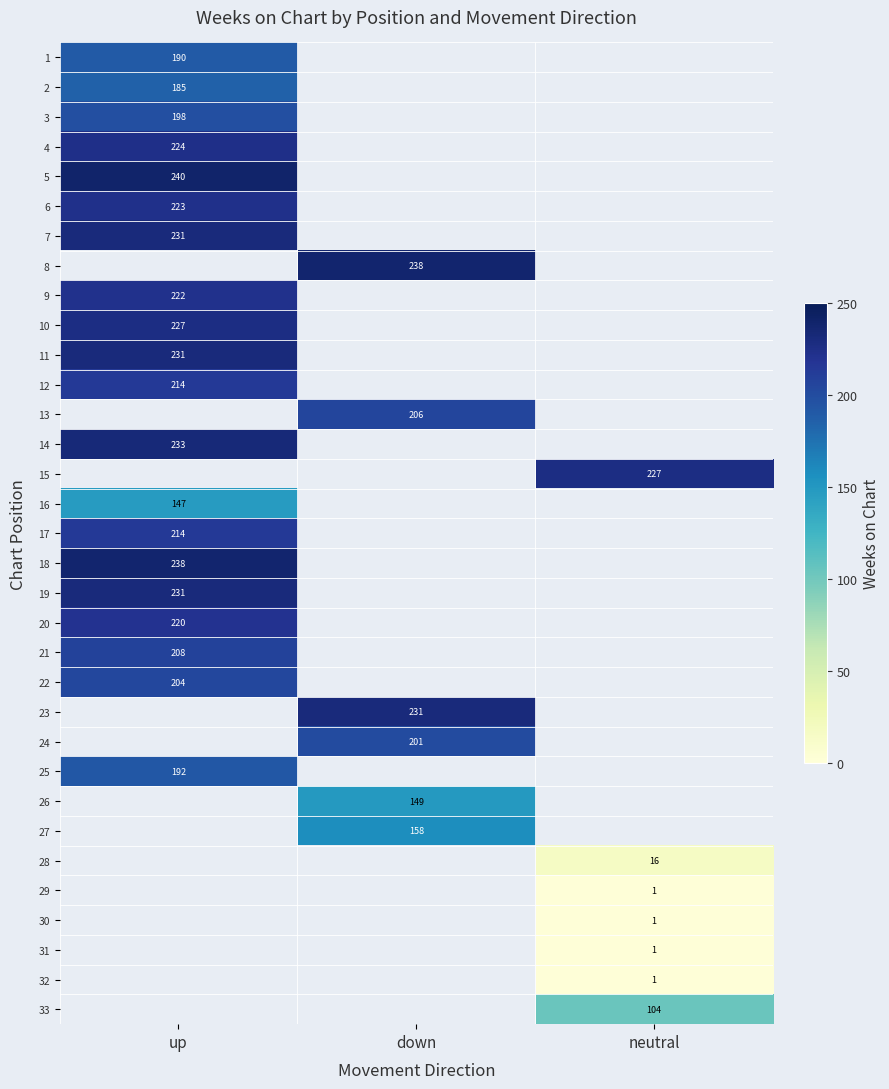

Is it true that 29 equals 1 at neutral?

True